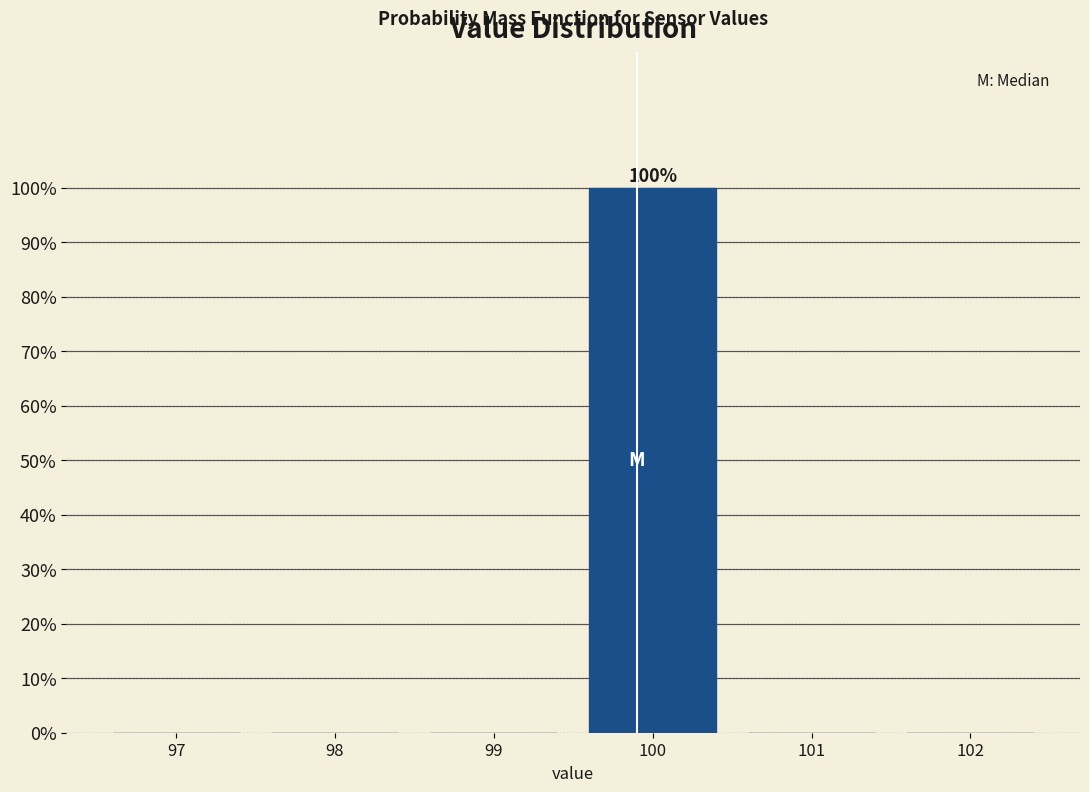

Reading right to left, extract all data points from this chart.

102=0	101=0	100=100	99=0	98=0	97=0